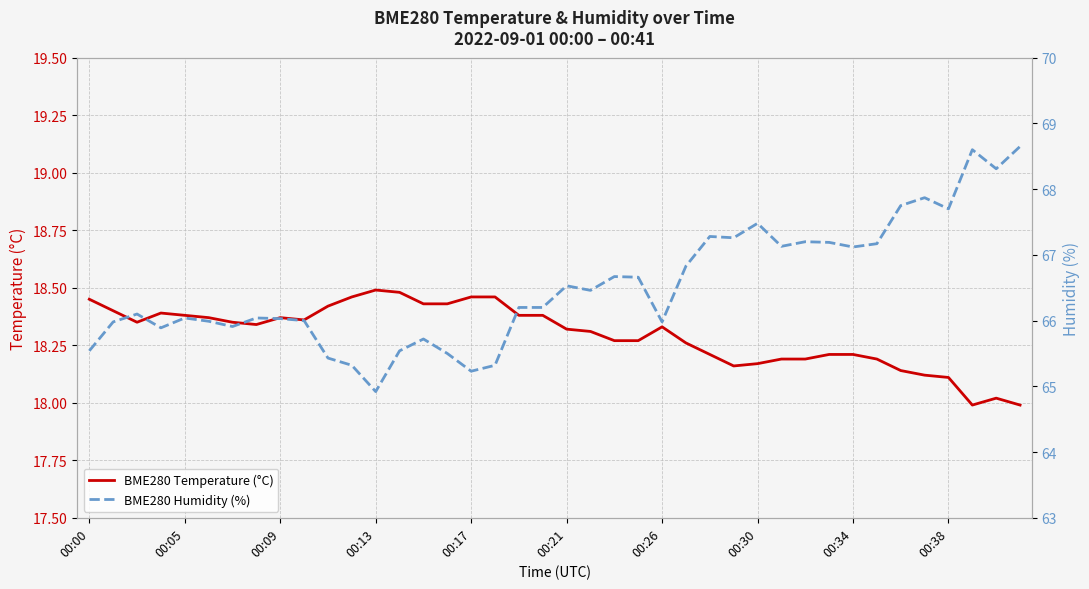

True or false: BME280 Temperature (°C) and BME280 Humidity (%) intersect in this chart.

False